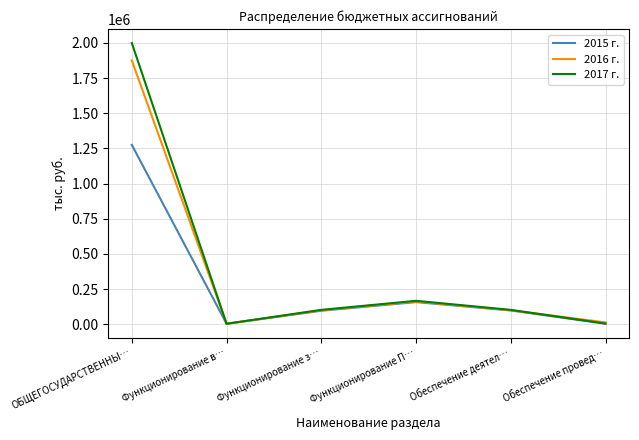

How many values in the 2017 г. series are below 102338?

3